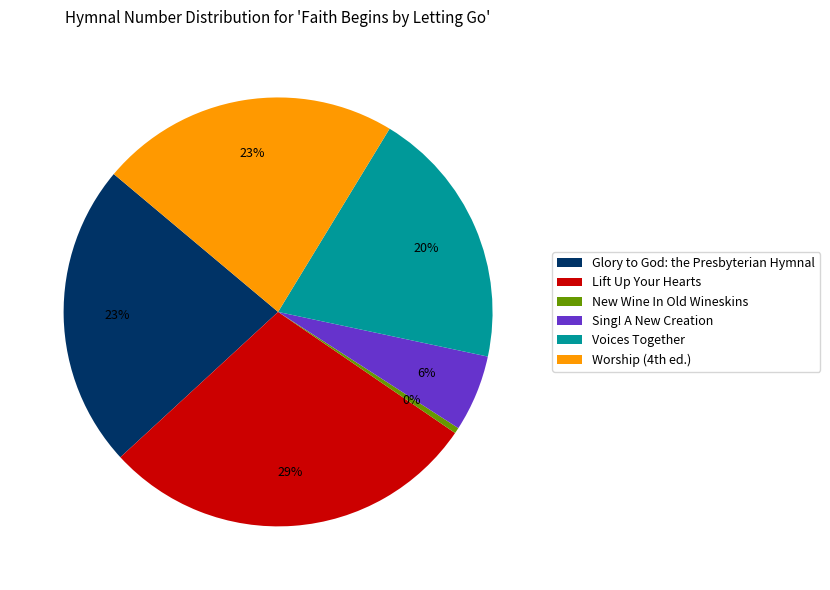

To the nearest percent, what is the combined percentage of Voices Together and New Wine In Old Wineskins?

20%